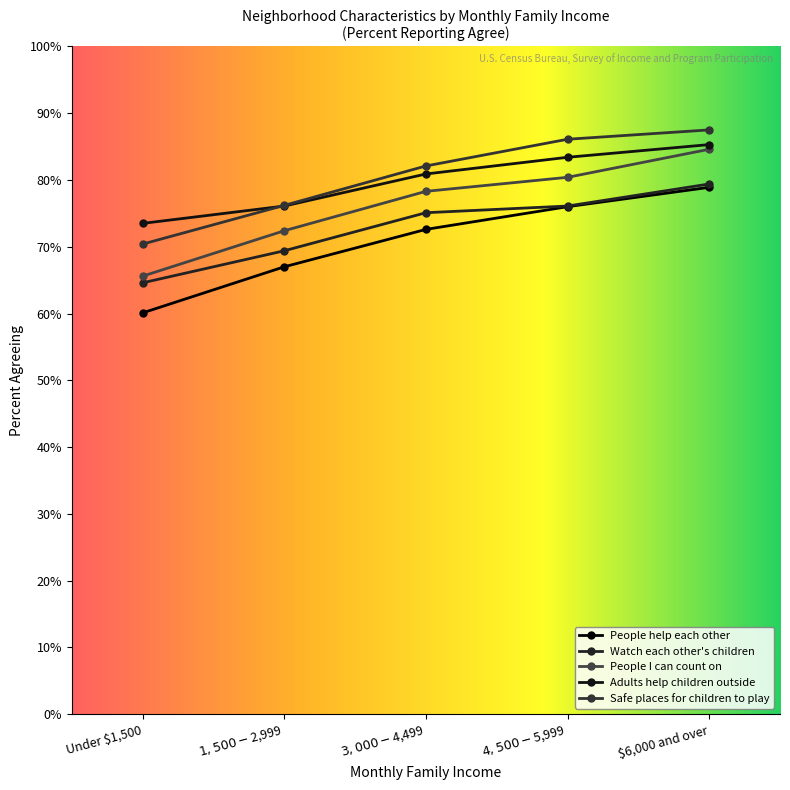

Which has a higher value, $1,500-$2,999 or $4,500-$5,999?

$4,500-$5,999